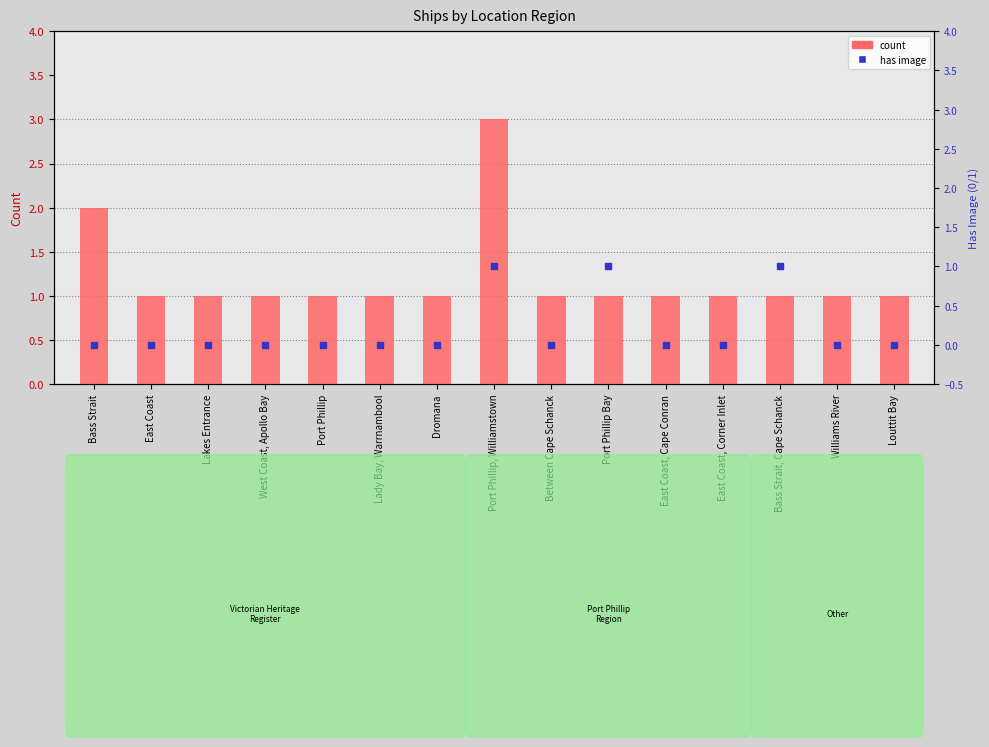

What is the total value across all series at West Coast, Apollo Bay?

1